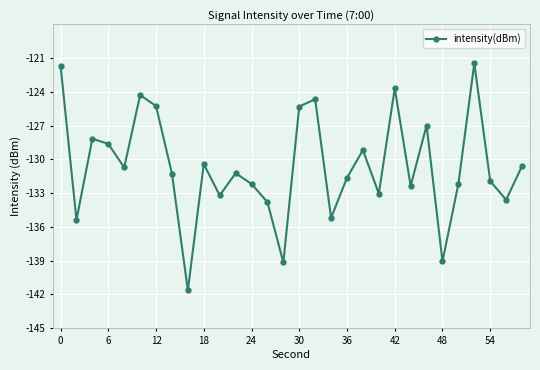

How many points are lower than both their immediate neighbors (excluding endpoints)?

10